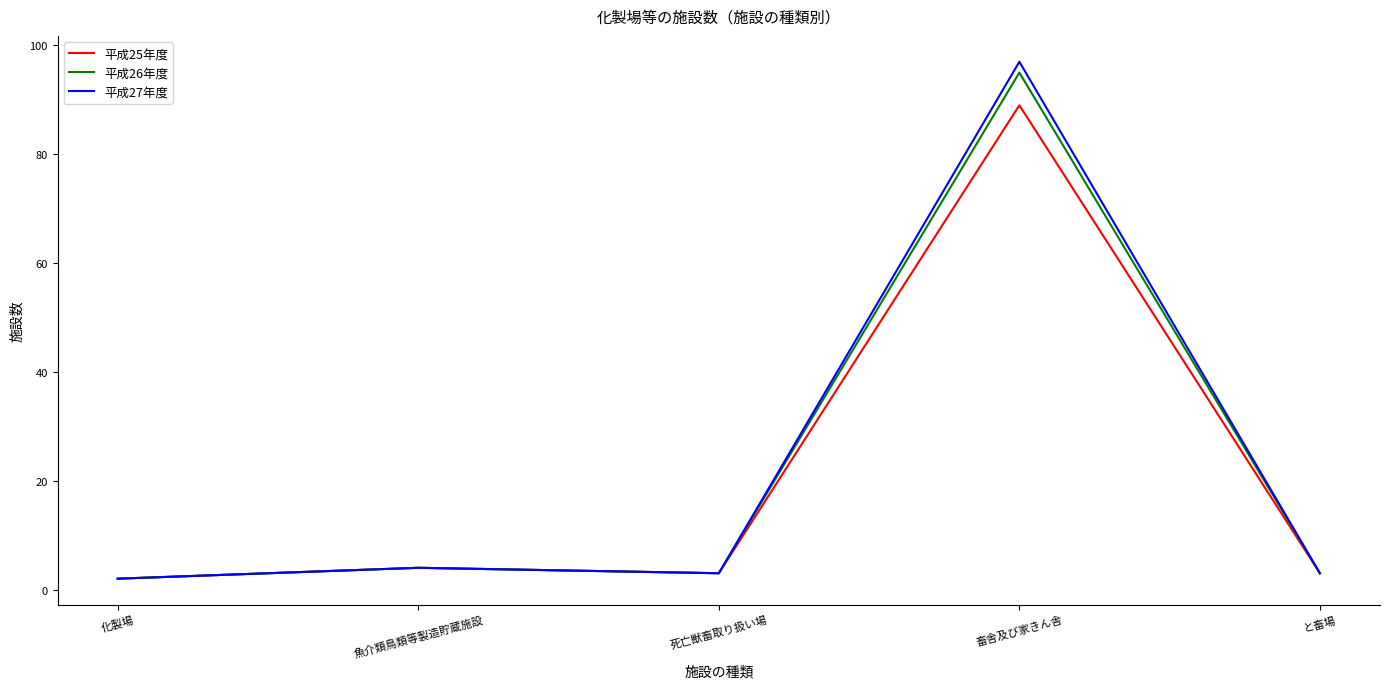

True or false: 平成27年度 has a value of 4 at 魚介類鳥類等製造貯蔵施設.

True